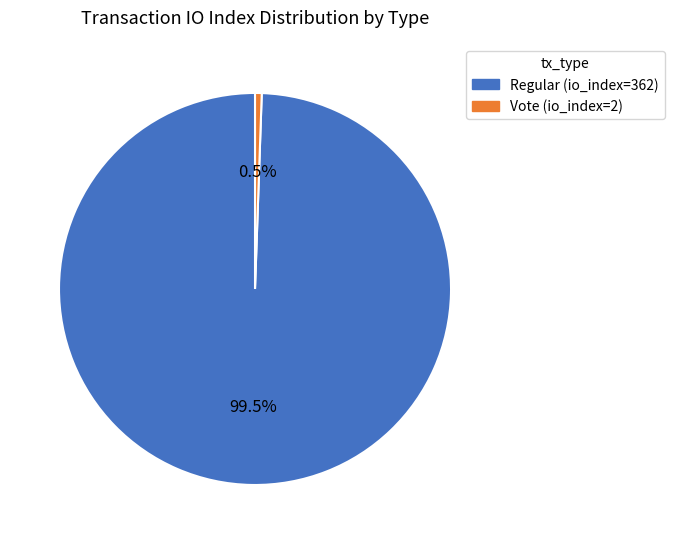

Is there a majority slice in this chart?

Yes